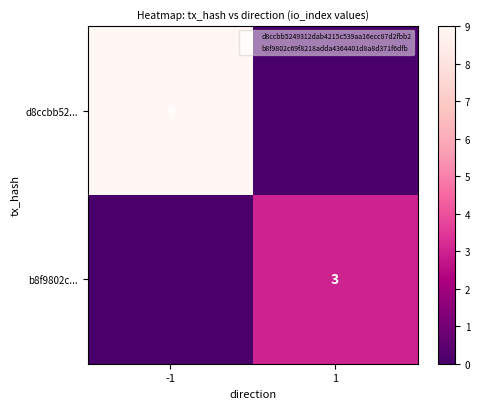

Is it true that b8f9802c... equals 3 at 1?

True